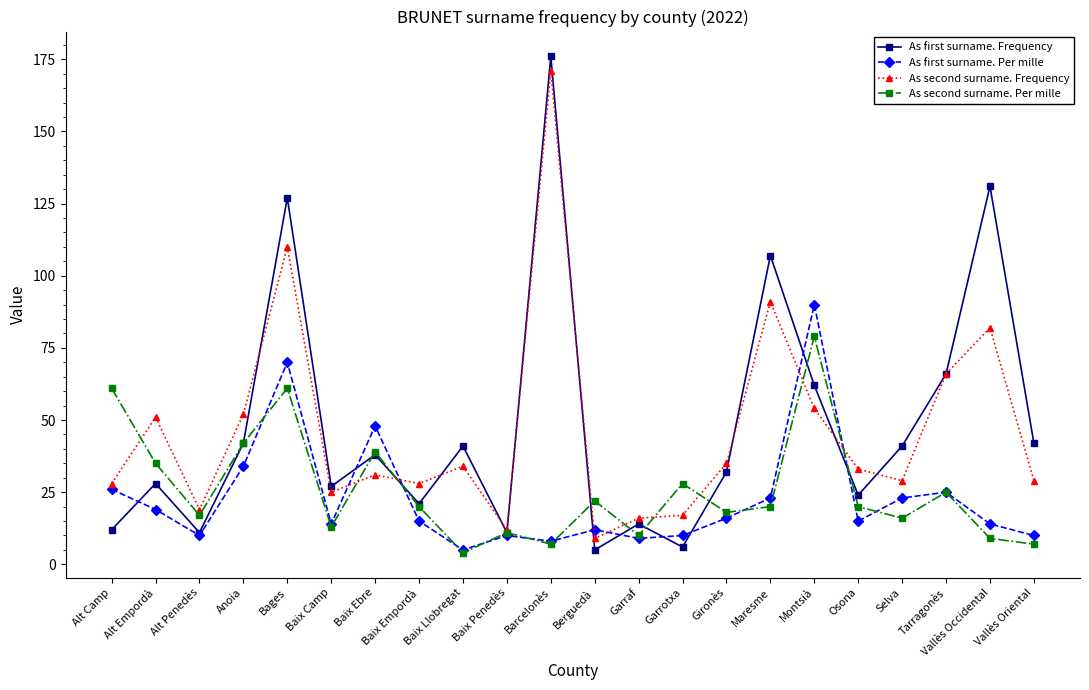

Reading left to right, list all the values displayed in this chart.

As first surname. Frequency: 12	28	11	42	127	27	38	21	41	11	176	5	14	6	32	107	62	24	41	66	131	42
As first surname. Per mille: 26	19	10	34	70	14	48	15	5	10	8	12	9	10	16	23	90	15	23	25	14	10
As second surname. Frequency: 28	51	19	52	110	25	31	28	34	12	171	9	16	17	35	91	54	33	29	66	82	29
As second surname. Per mille: 61	35	17	42	61	13	39	20	4	11	7	22	10	28	18	20	79	20	16	25	9	7